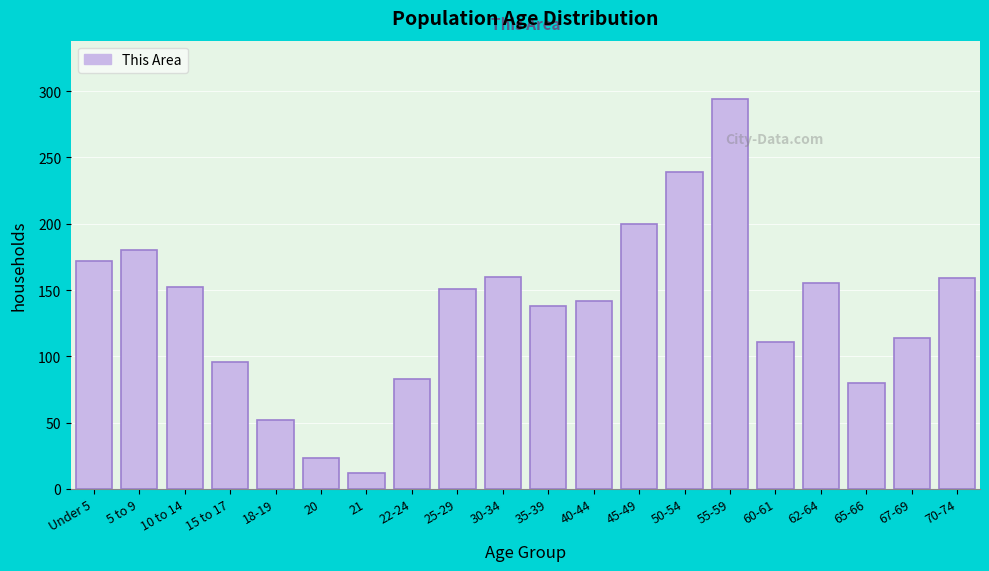

True or false: the data shows 152 at 10 to 14.

True